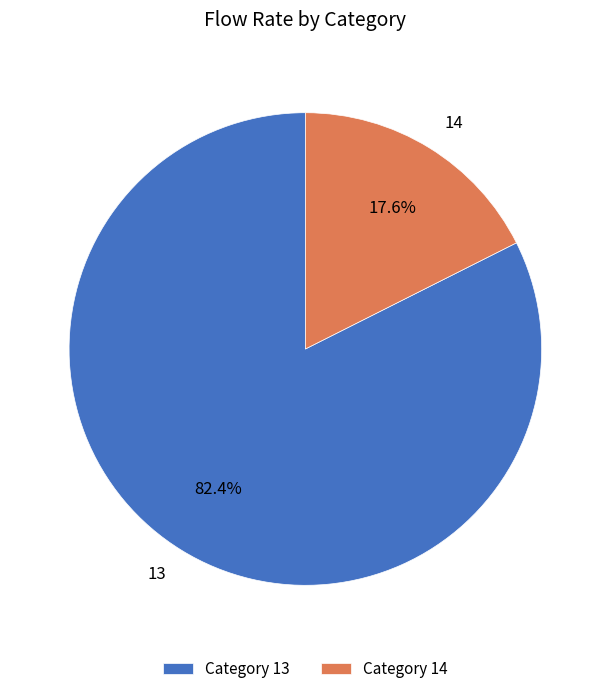

How many segments does this pie chart have?

2